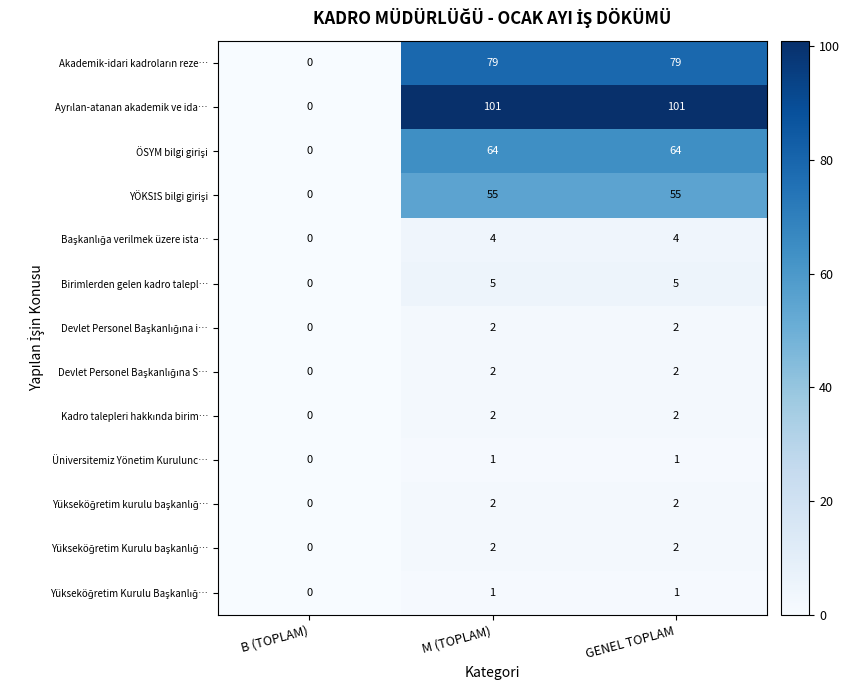

What is the average value of the Birimlerden gelen kadro talepl… series?

3